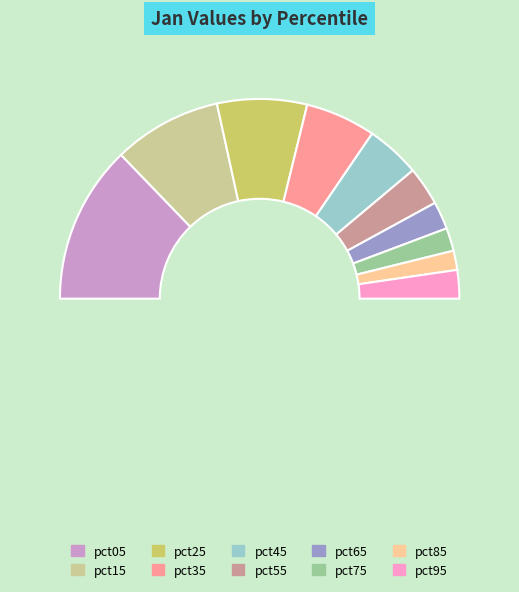

Rank the categories by value from highest to lowest.

pct05, pct15, pct25, pct35, pct45, pct55, pct95, pct65, pct75, pct85